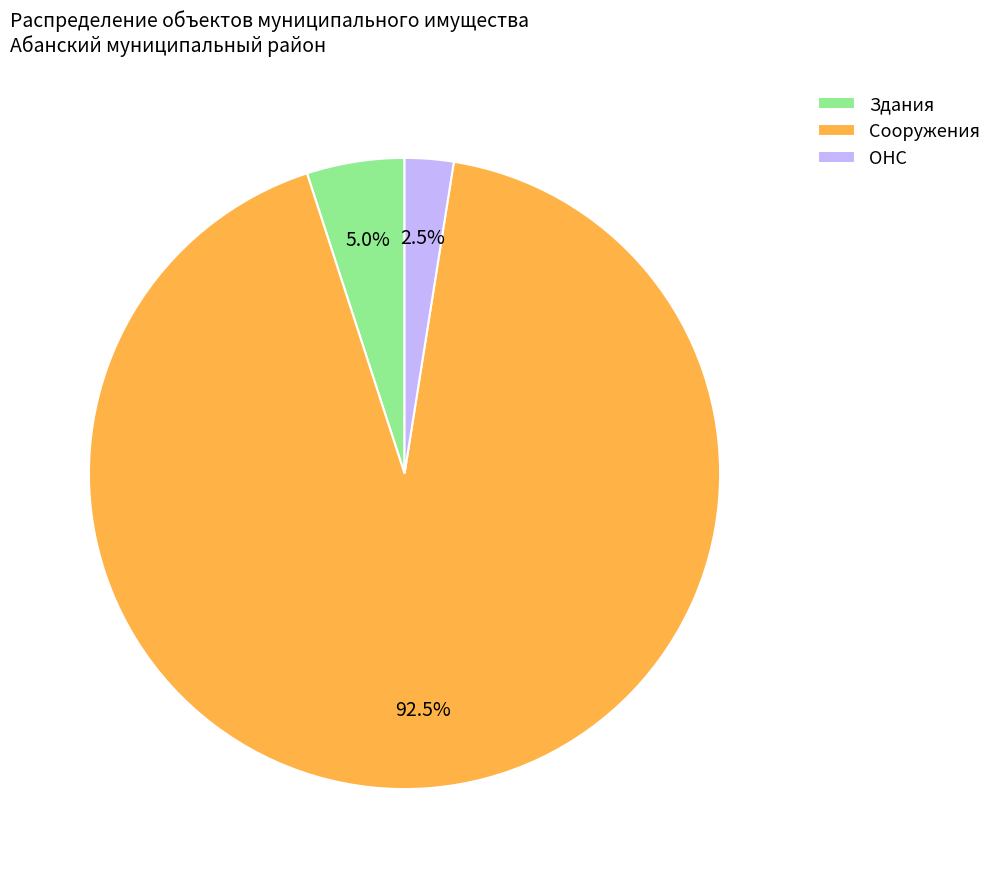

Which category has the smallest portion of the pie?

ОНС